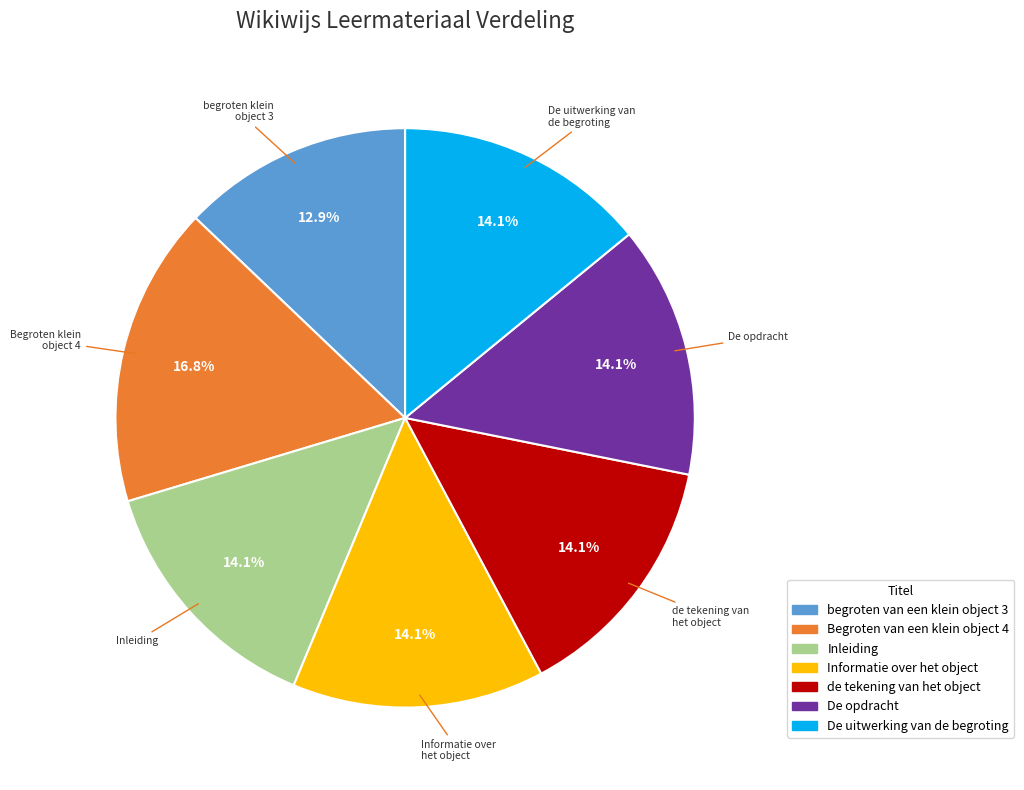

How many segments does this pie chart have?

7